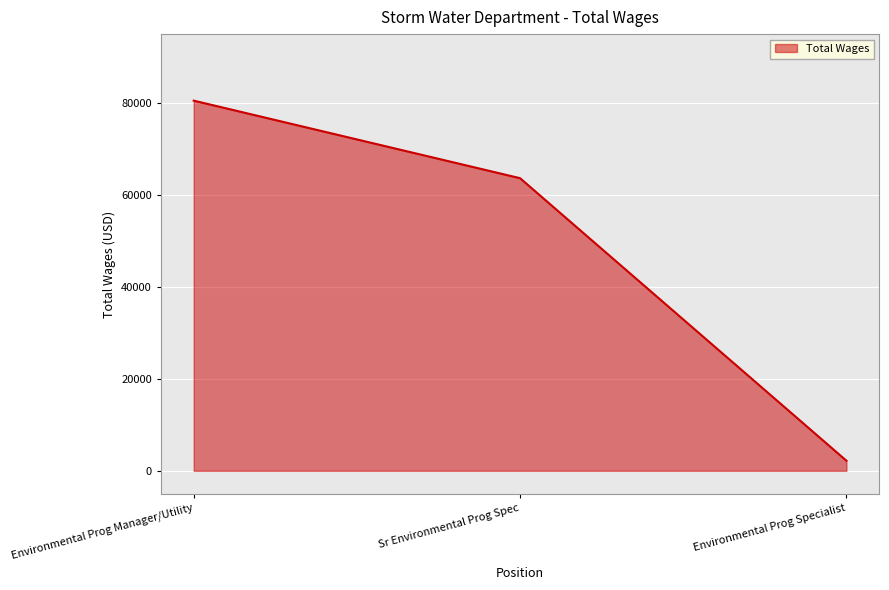

What value does the data have at Sr Environmental Prog Spec?

63656